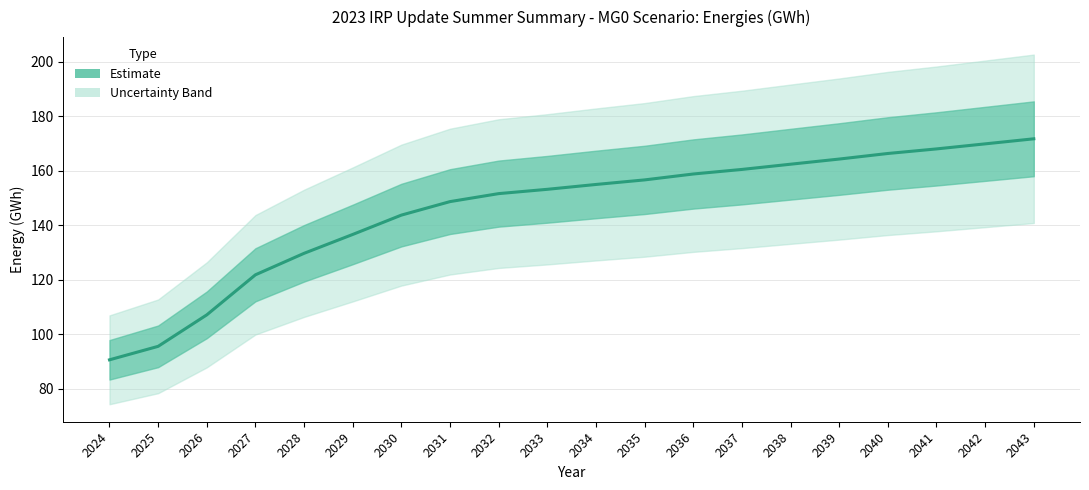

What is the maximum value shown in the chart?

171.8